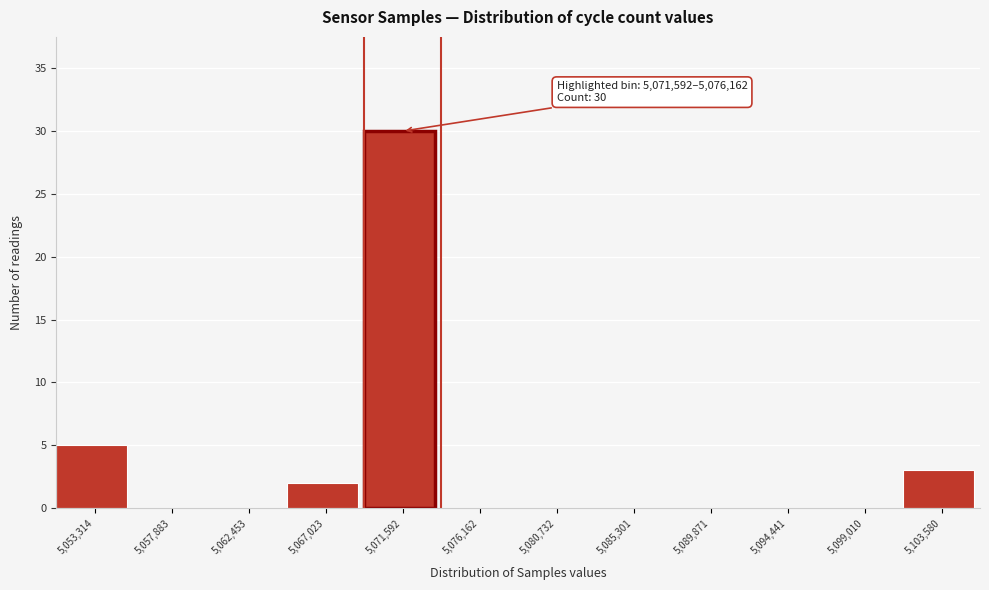

Reading left to right, list all the values displayed in this chart.

5,053,314=5	5,057,883=0	5,062,453=0	5,067,023=2	5,071,592=30	5,076,162=0	5,080,732=0	5,085,301=0	5,089,871=0	5,094,441=0	5,099,010=0	5,103,580=3